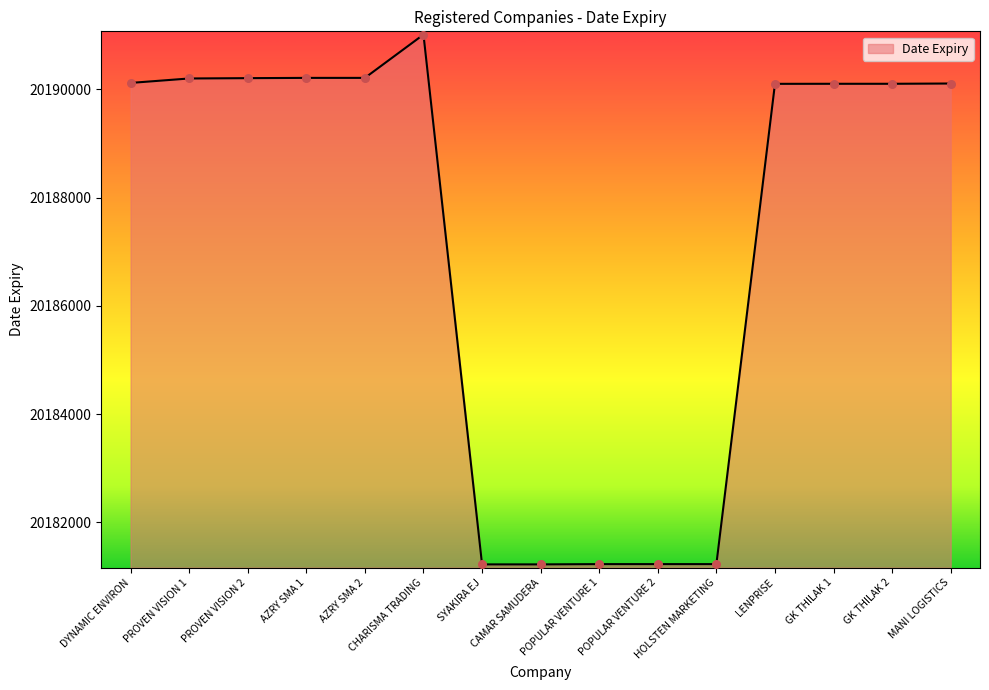

Between AZRY SMA 2 and MANI LOGISTICS, which is larger?

AZRY SMA 2